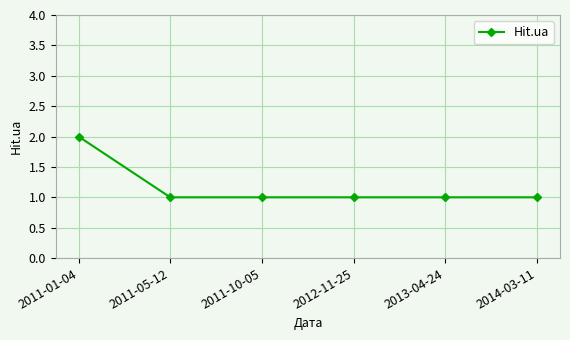

Which label corresponds to the largest value in the chart?

2011-01-04